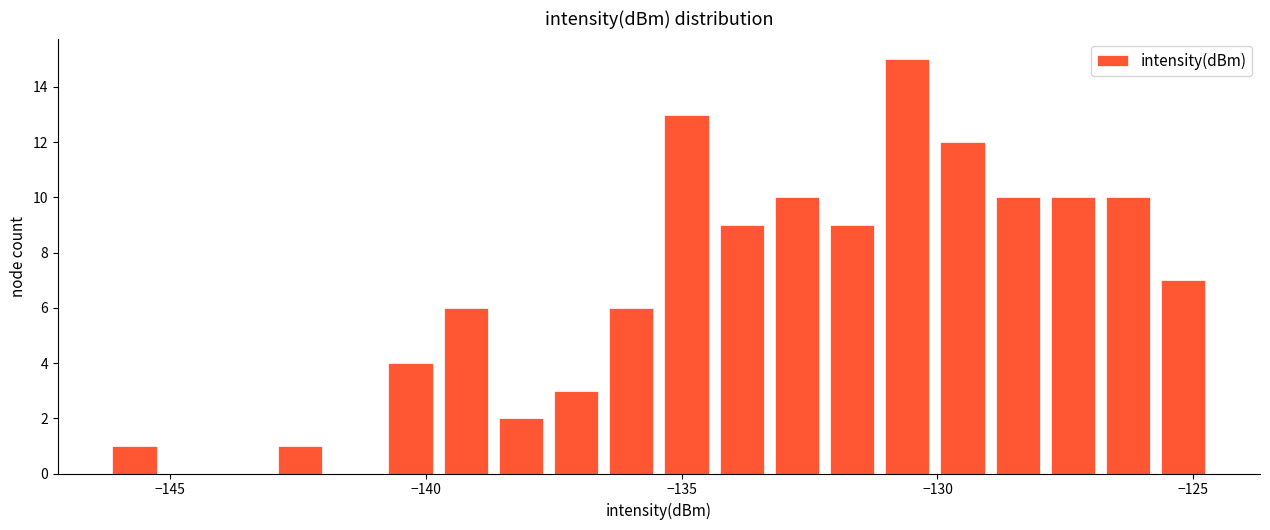

Around what value on the x-axis is the tallest bar? Give the approximate position of its centre, as read against the axis.

-130.5